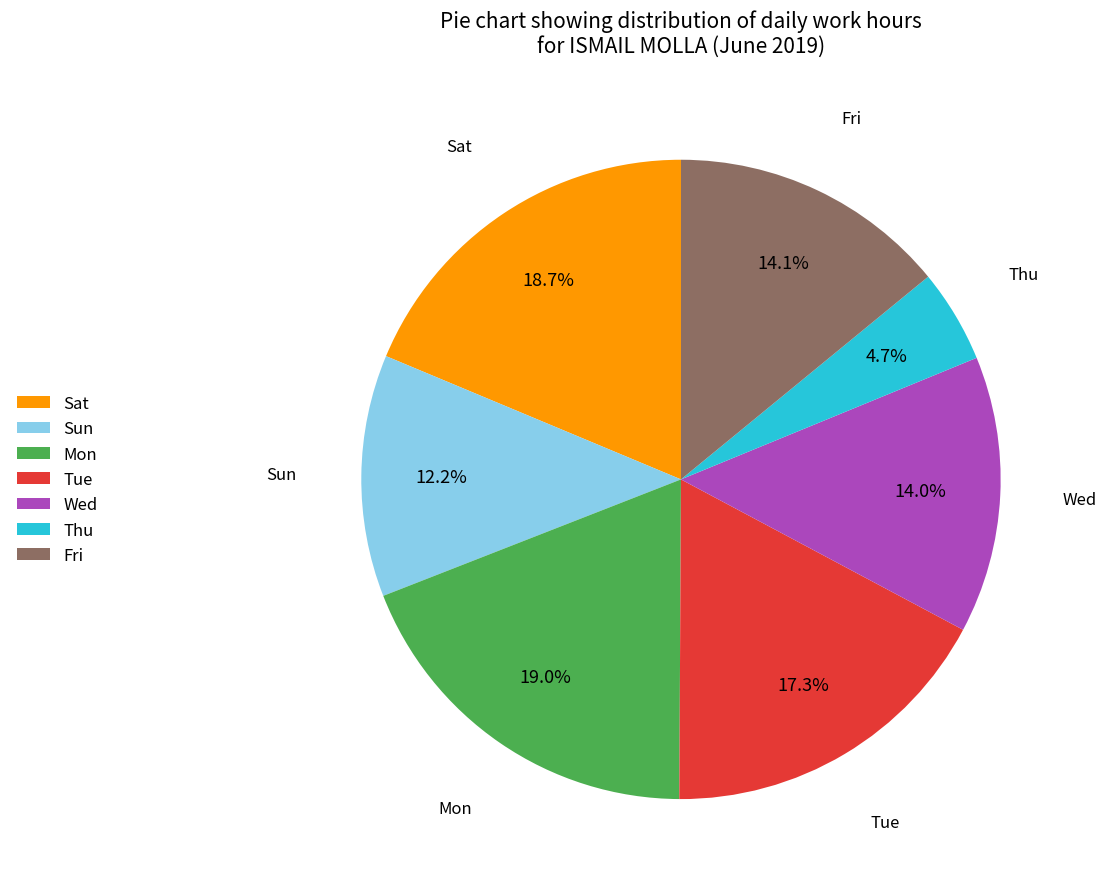

What is the total percentage of Sun and Fri?

26.3%